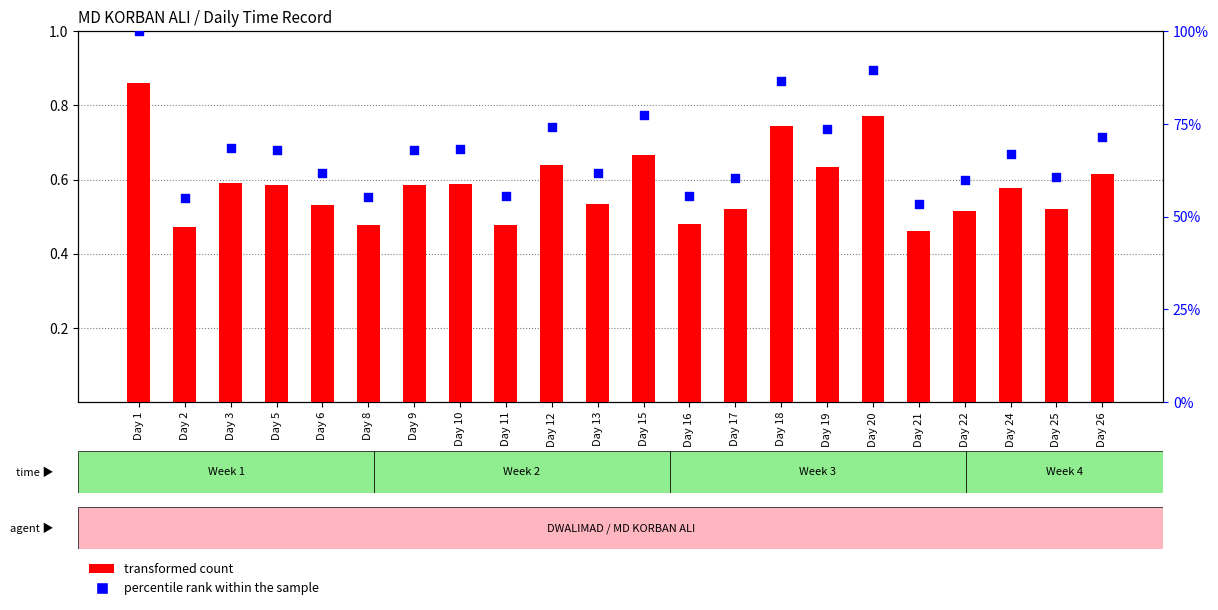

Is the value of percentile rank within the sample at Day 2 greater than the value of transformed count at Day 15?

Yes